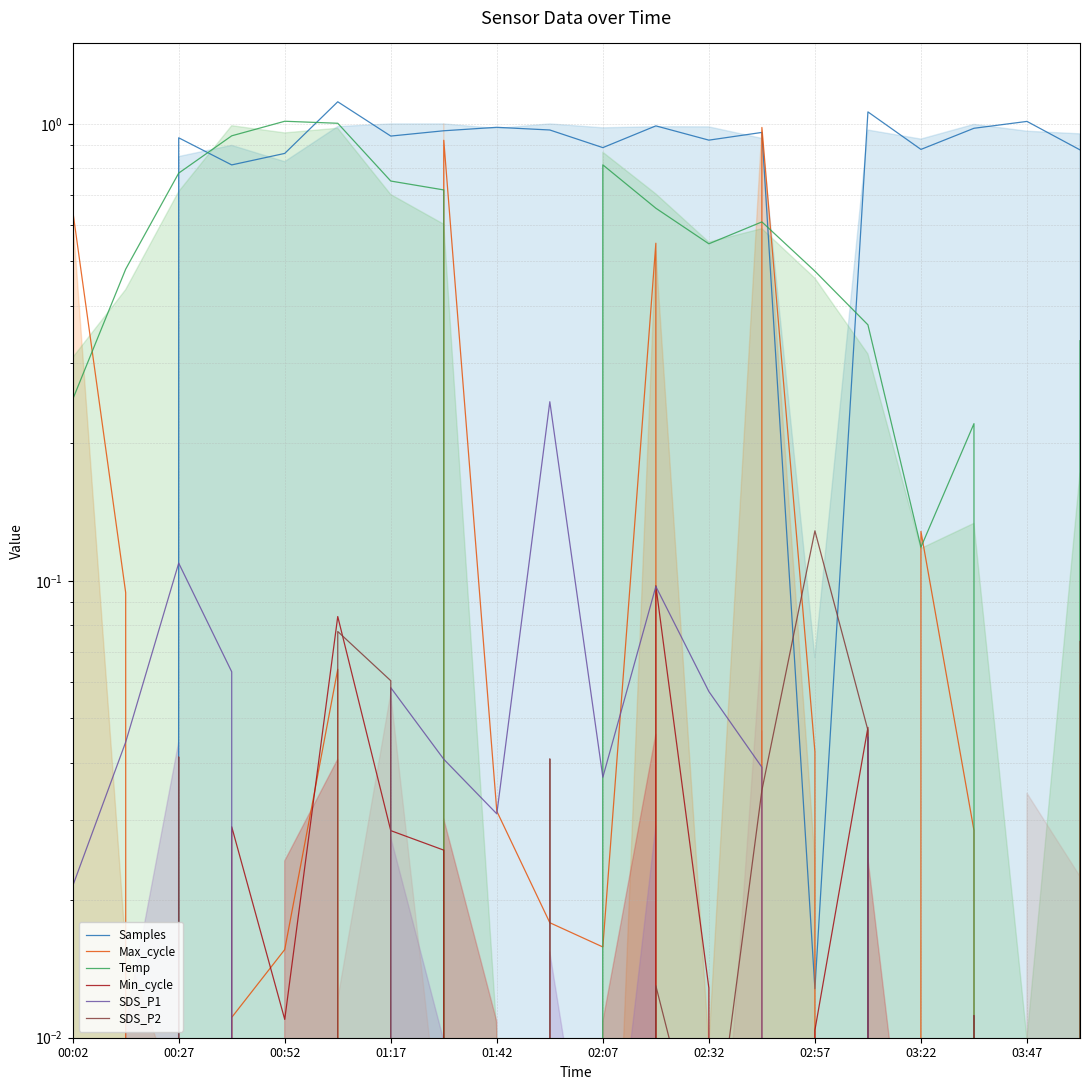

How many data points does each series have?

20